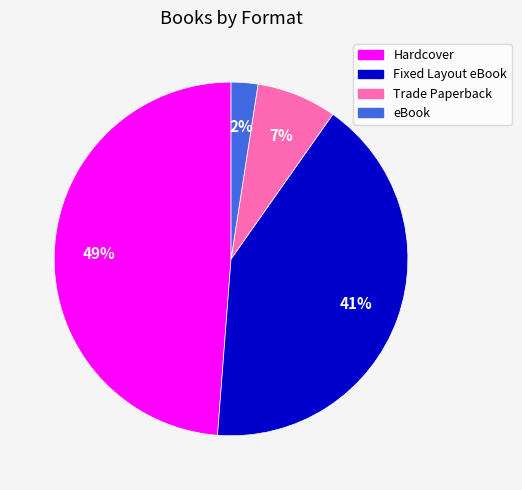

Which has a higher value, Fixed Layout eBook or Hardcover?

Hardcover